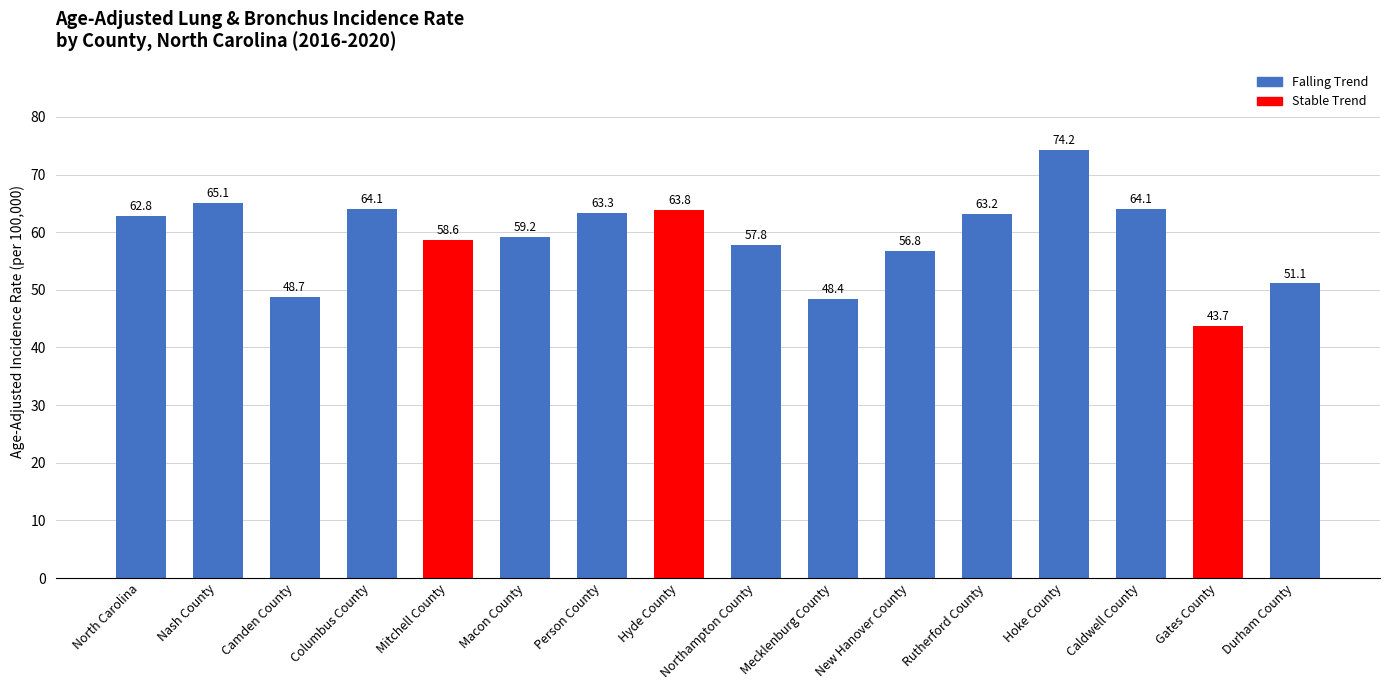

What is the label of the 2nd bar from the right?

Gates County